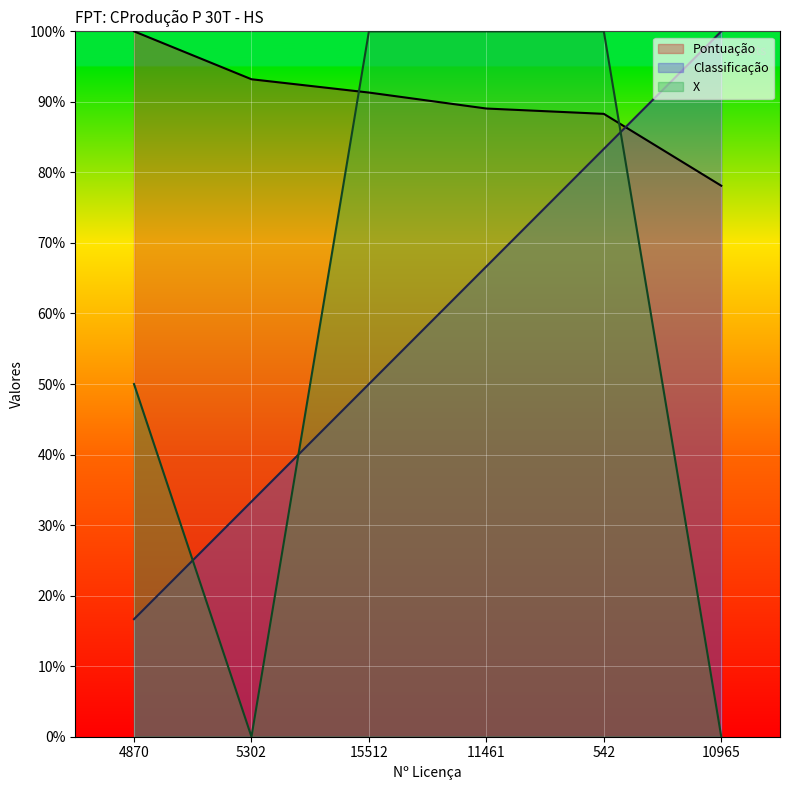

What is the label of the 2nd point from the left?

5302